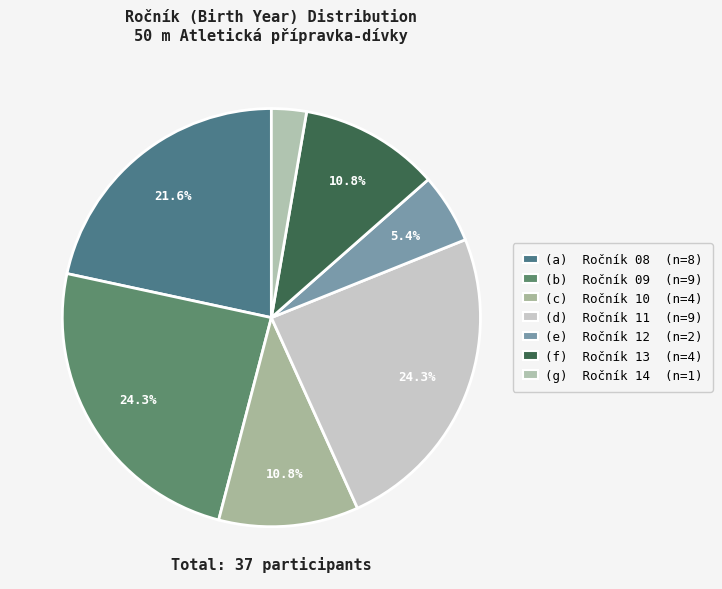

To the nearest percent, what is the average slice percentage?

14%